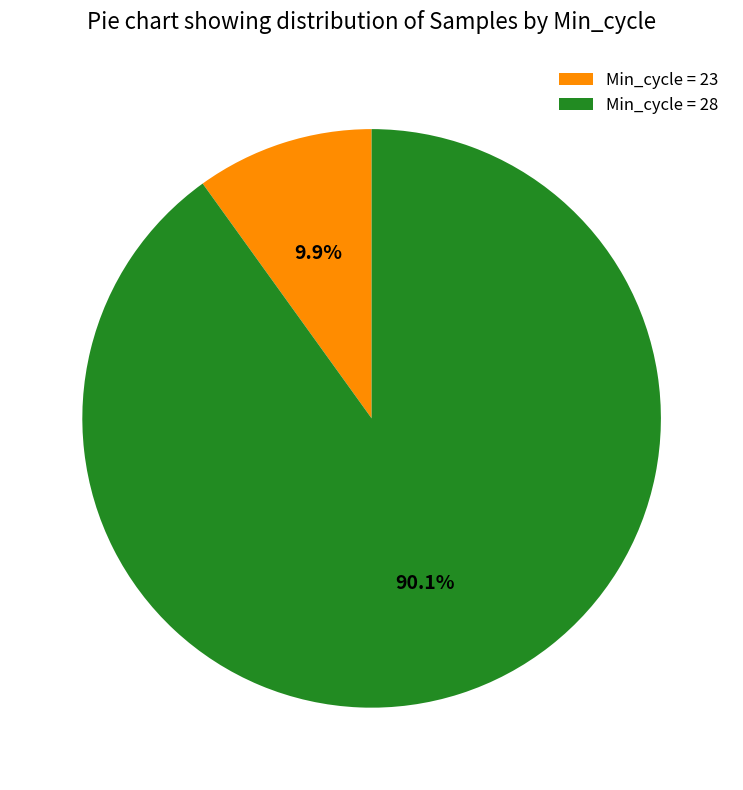

Combined, what portion of the pie is Min_cycle = 23 and Min_cycle = 28?

100.0%